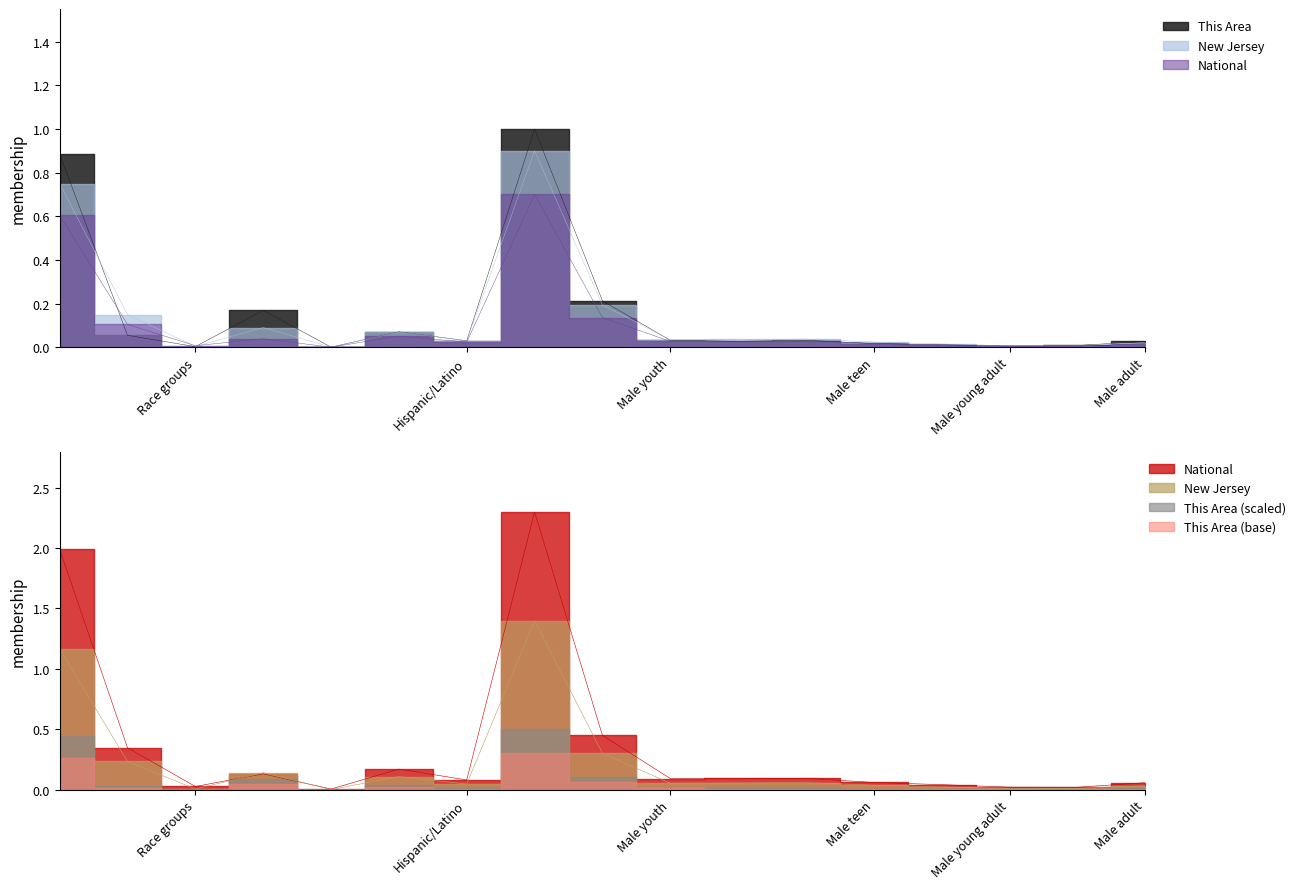

What value does the New Jersey series have at Some Other Race alone?

0.1